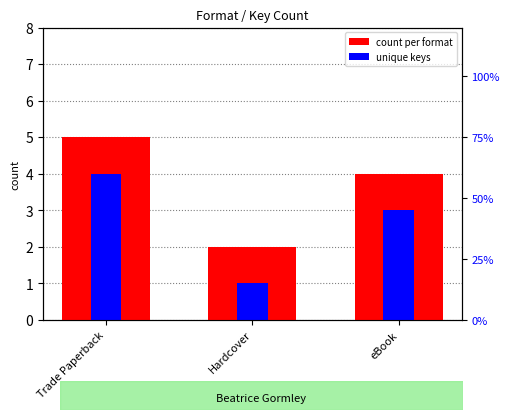

Is it true that unique keys equals 0 at Hardcover?

False